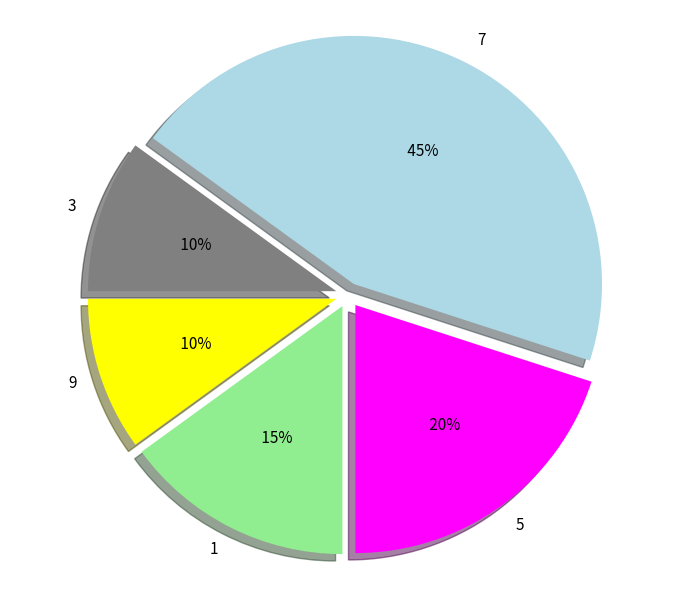

Which slice is the largest?

7